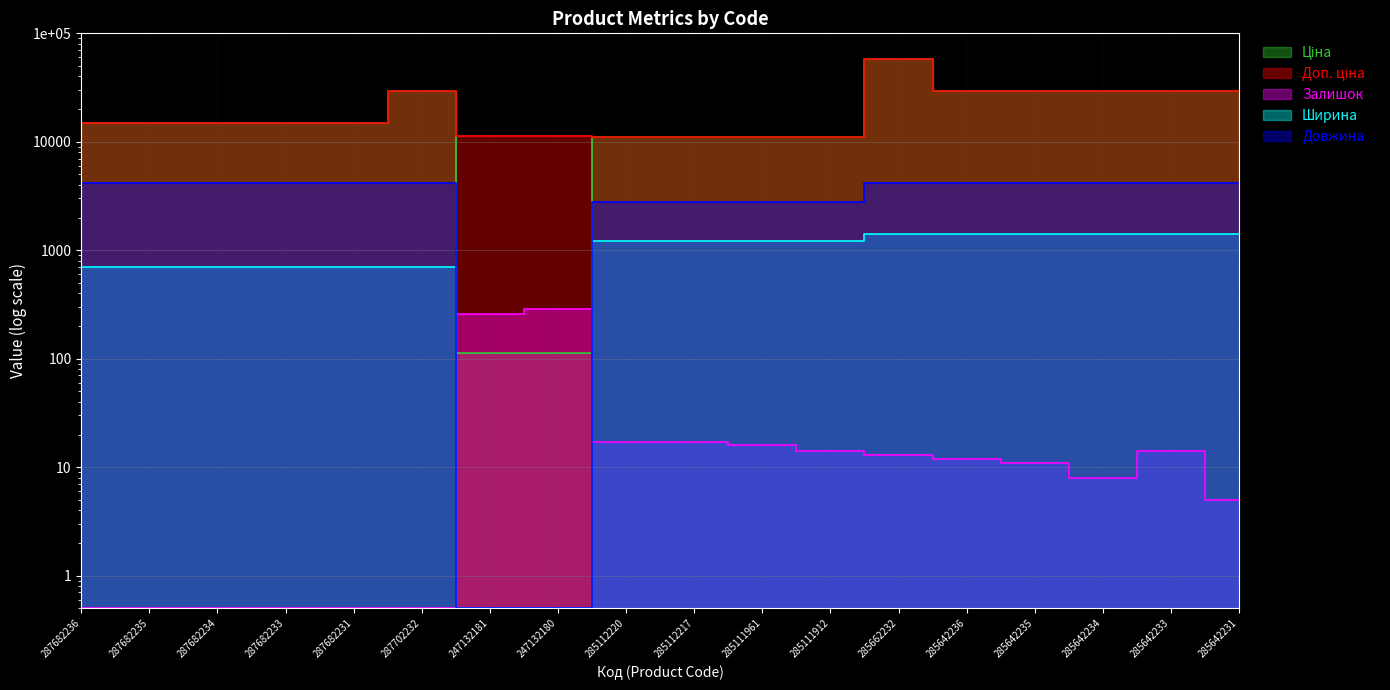

What is the difference between the maximum and minimum values in the Залишок series?

289.5